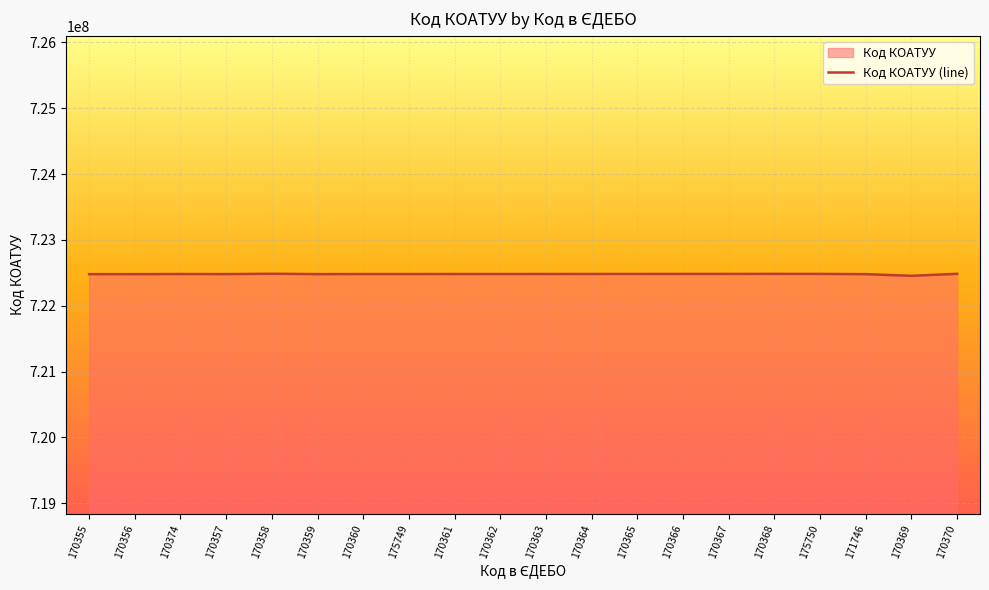

What is the sum of the values at 170369 and 175750?

1444939101